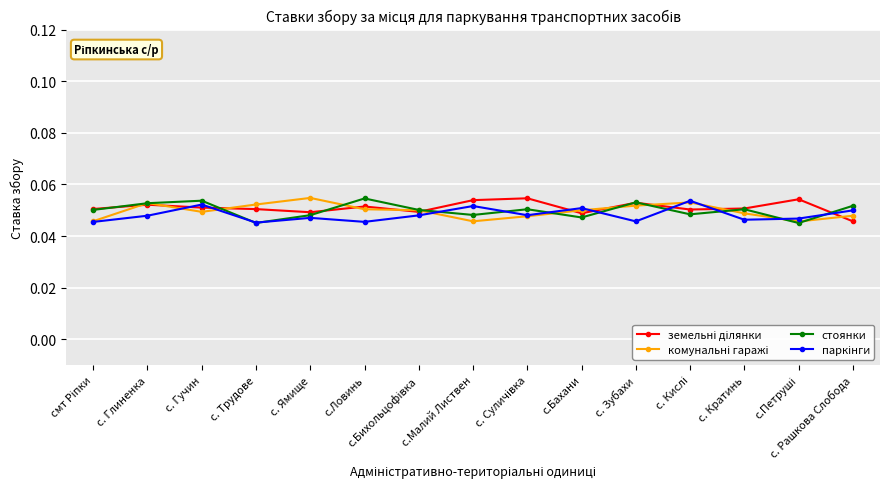

Which series ends up on top after the final intersection of комунальні гаражі and стоянки?

стоянки